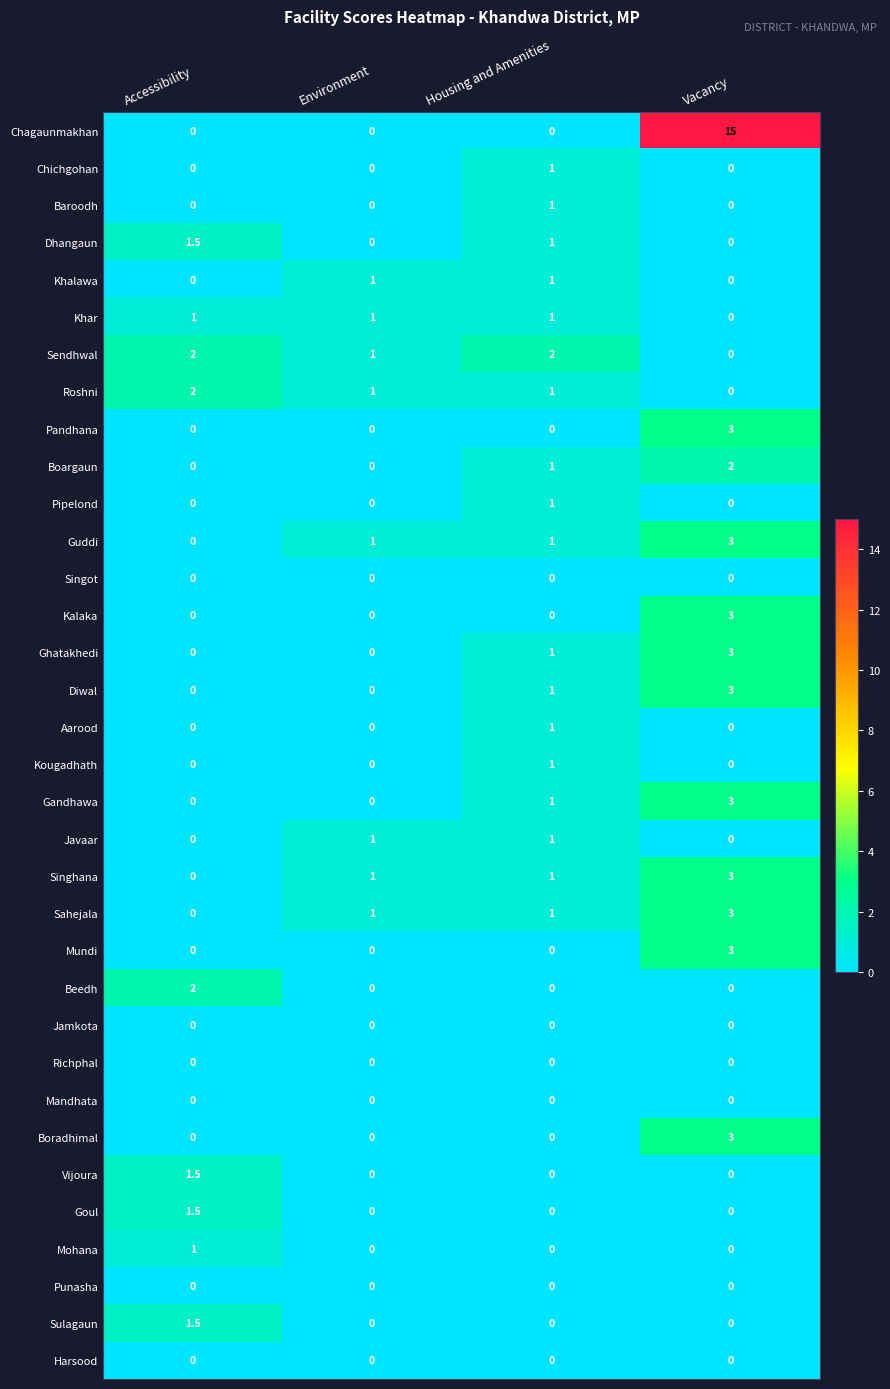

Which category has the lowest value in the Khar series?

Vacancy